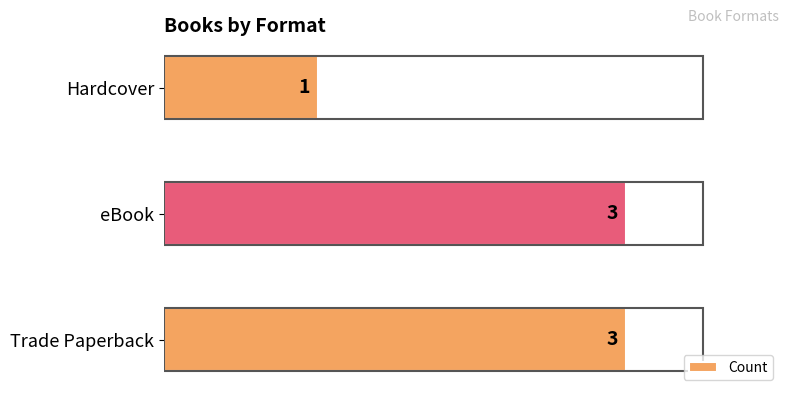

What is the smallest value displayed?

1